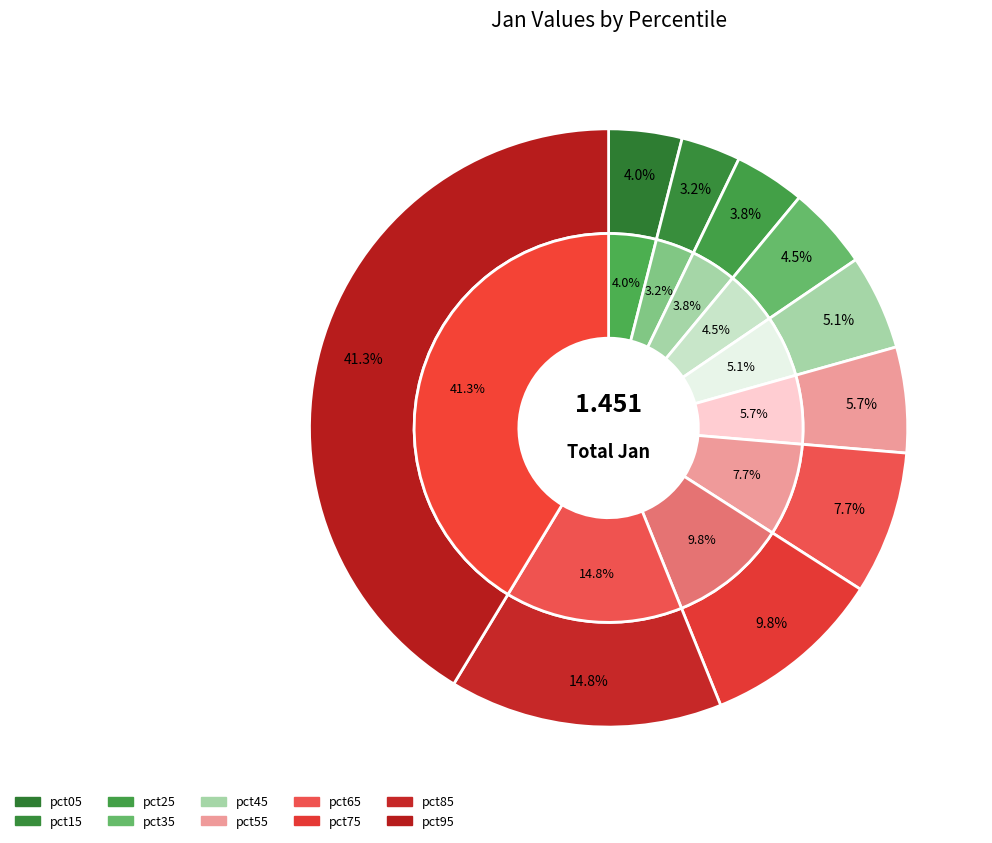

Which category has the biggest portion of the pie?

pct95